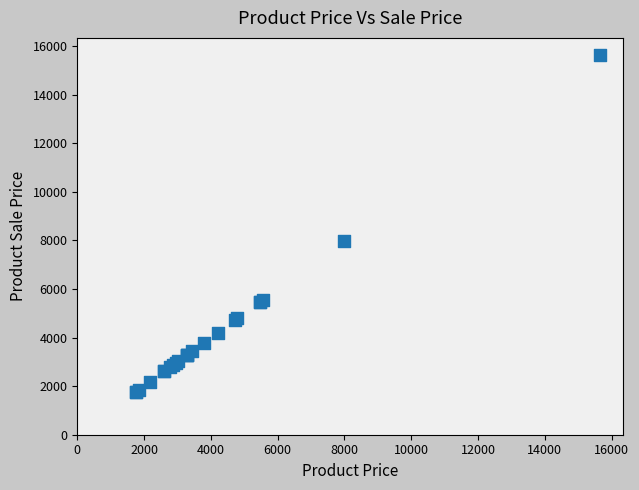

What Y value in the scatter plot is closest to 8704?

7990